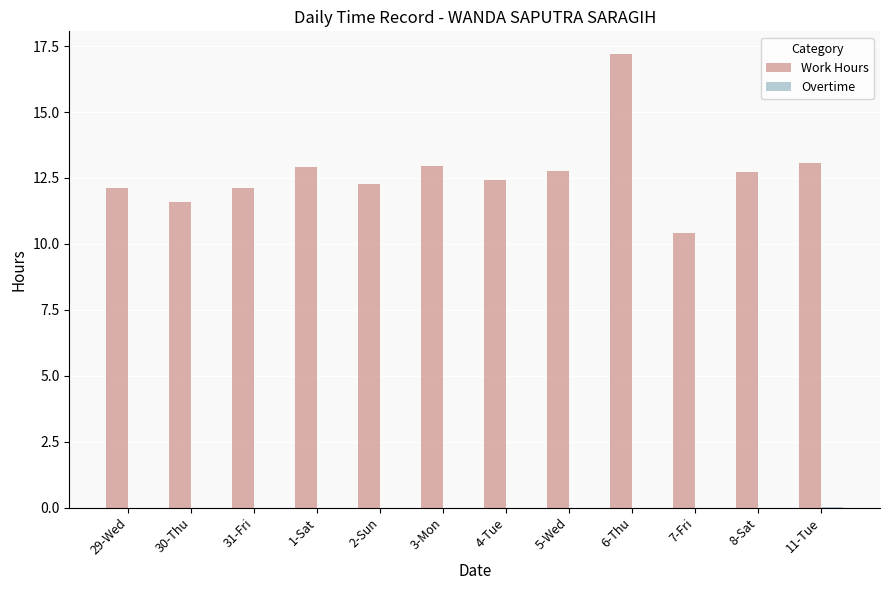

Which category has the highest value in the Work Hours series?

6-Thu